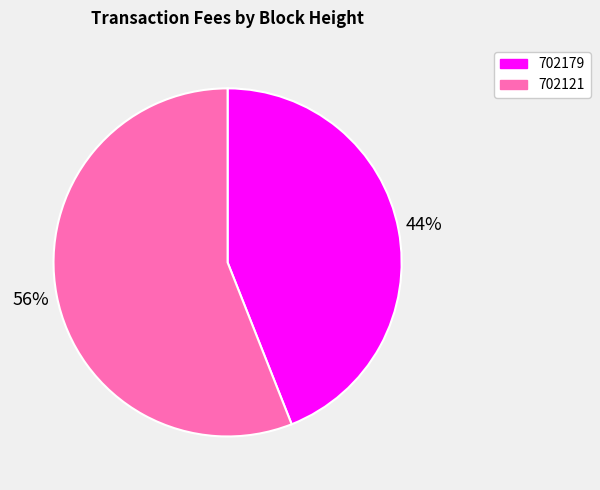

Count the number of slices in the pie.

2